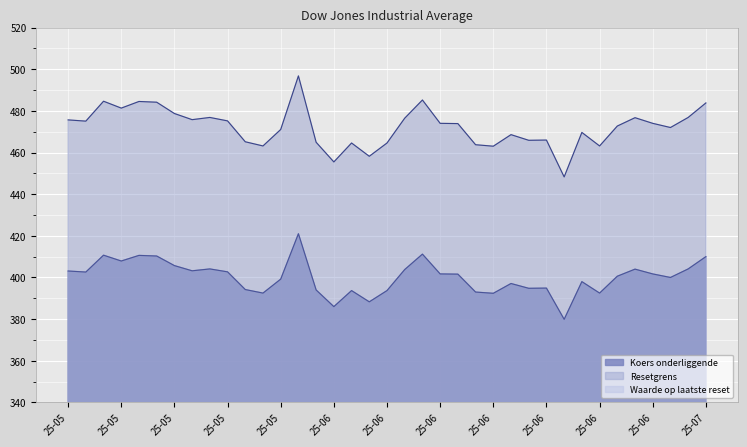

List the series in order of their peak value, highest first.

Resetgrens, Koers onderliggende, Waarde op laatste reset